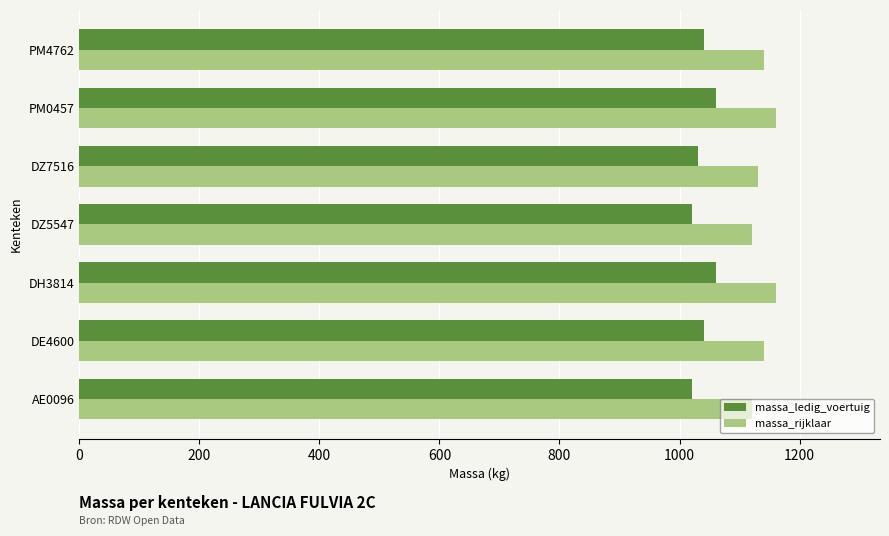

What is the difference between the highest and lowest values at PM4762?

100